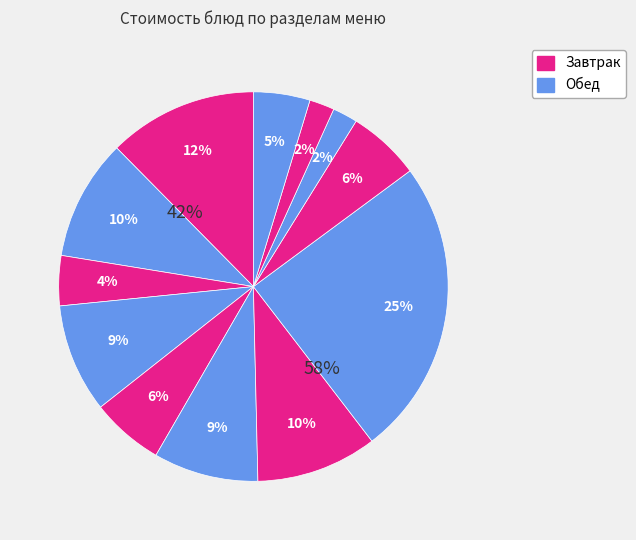

How many segments does this pie chart have?

12